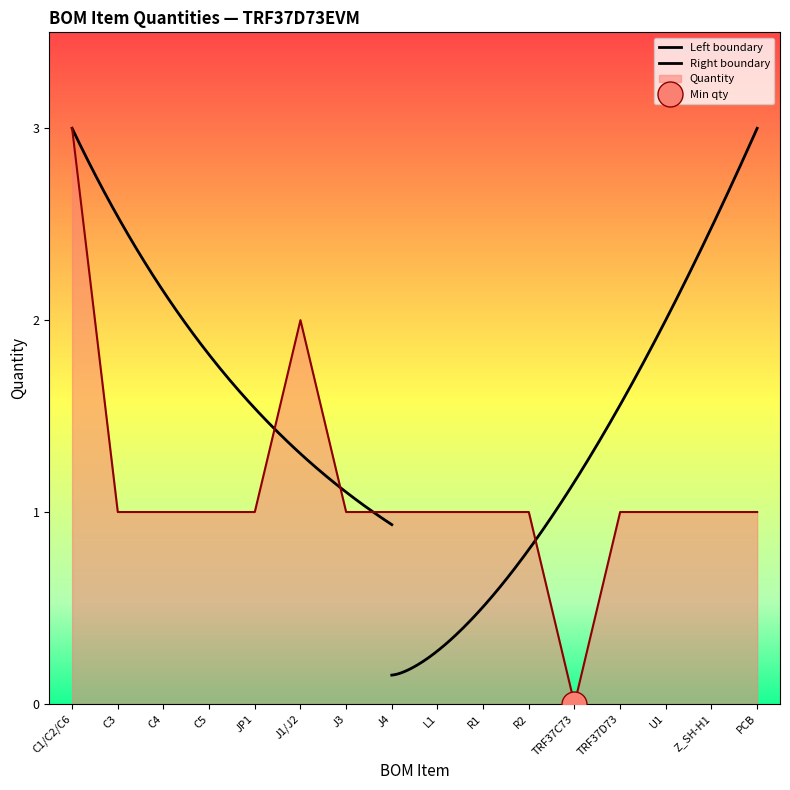

How many interior local valleys (lower than both neighbors) does the data have?

1